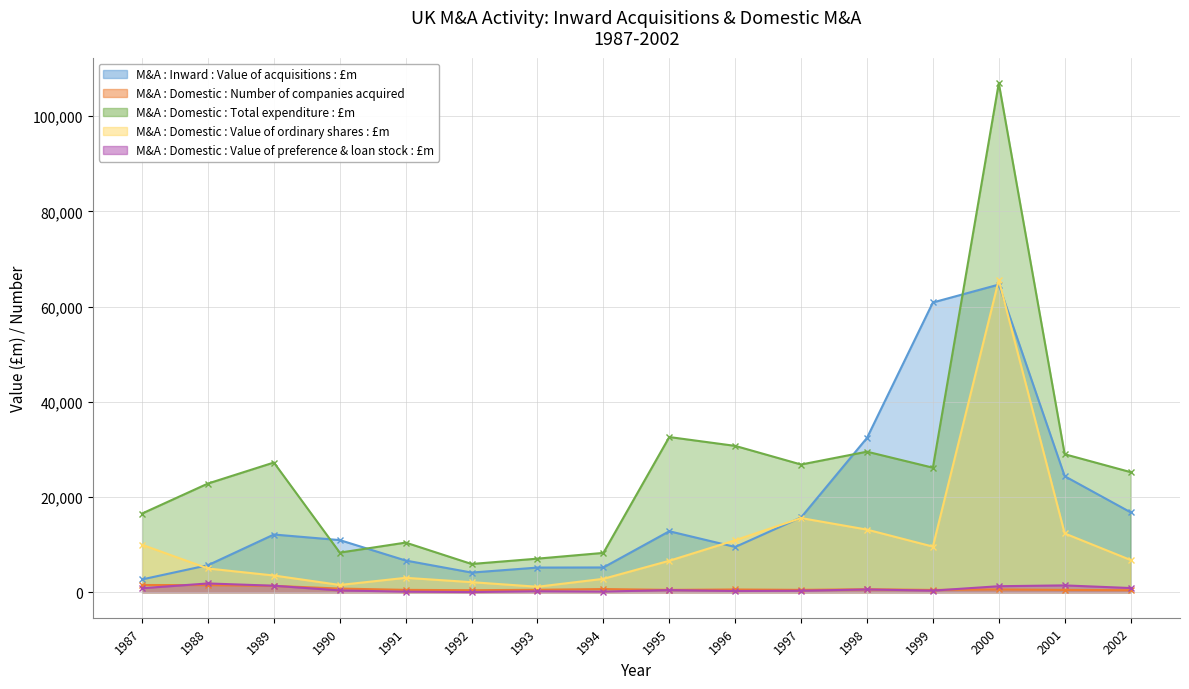

Reading left to right, what are all the values shown in this chart?

M&A : Inward : Value of acquisitions : £m: 2701	5690	12130	10958	6667	4139	5187	5213	12817	9513	15717	32413	60860	64618	24382	16798
M&A : Domestic : Number of companies acquired: 1528	1499	1337	779	506	432	526	674	505	584	506	635	493	587	492	430
M&A : Domestic : Total expenditure : £m: 16539	22839	27250	8329	10434	5941	7063	8269	32600	30742	26829	29525	26163	106916	28994	25236
M&A : Domestic : Value of ordinary shares : £m: 9974	4993	3520	1533	3034	2122	1162	2823	6617	10926	15583	13160	9592	65570	12356	6780
M&A : Domestic : Value of preference & loan stock : £m: 853	1853	1374	393	121	47	211	144	459	265	323	595	351	1272	1445	891